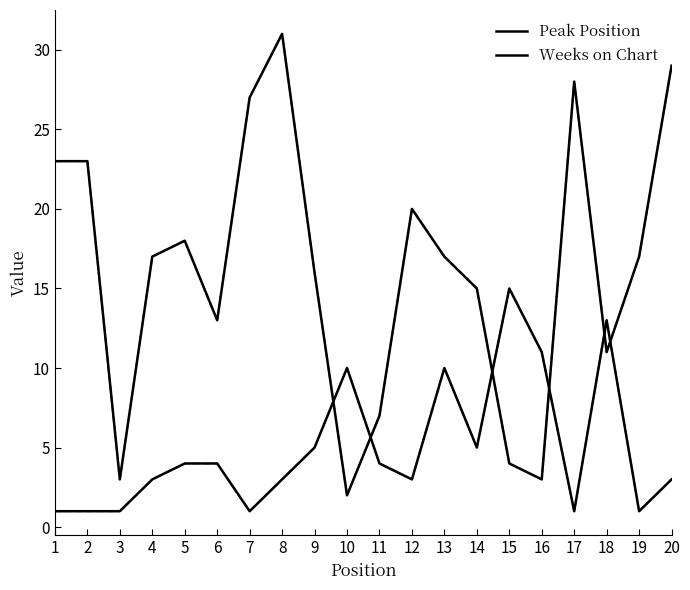

What is the difference between the maximum and minimum values in the Weeks on Chart series?

29